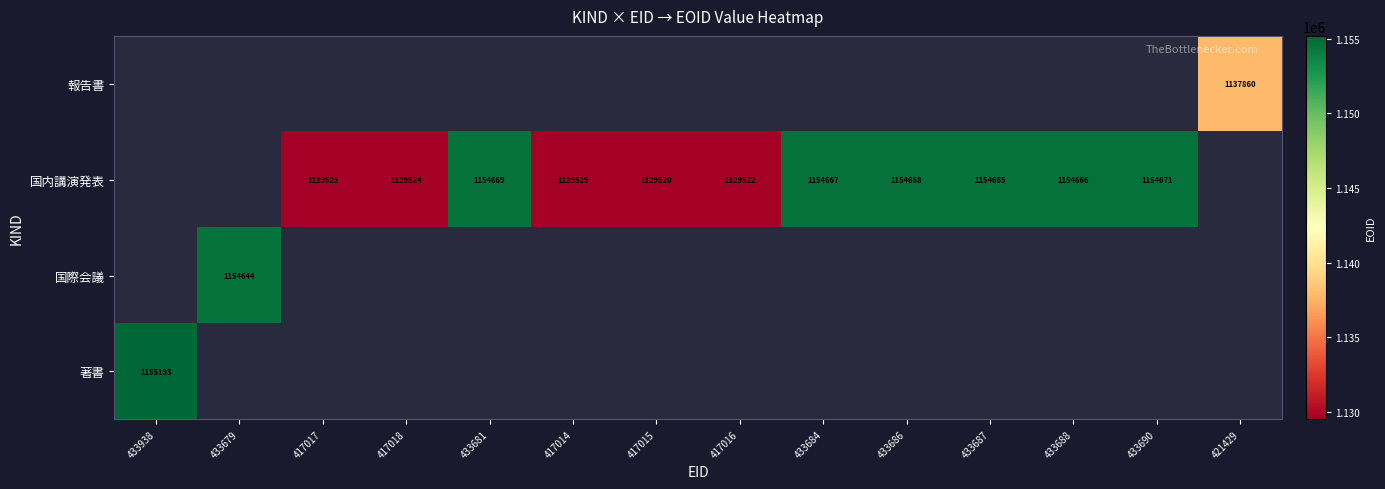

Which category has the highest value in the 国際会議 series?

433938